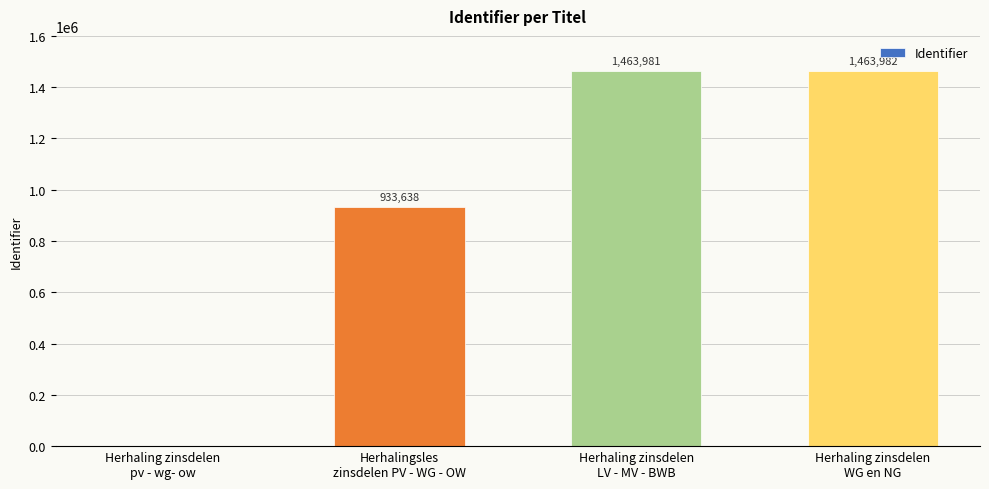

True or false: the data shows 1463982 at Herhaling zinsdelen
WG en NG.

True